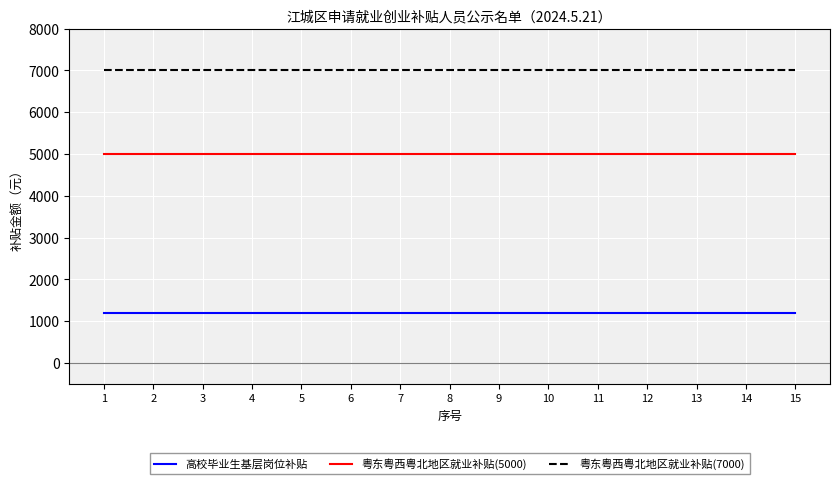

List the series in order of their peak value, lowest first.

高校毕业生基层岗位补贴, 粤东粤西粤北地区就业补贴(5000), 粤东粤西粤北地区就业补贴(7000)